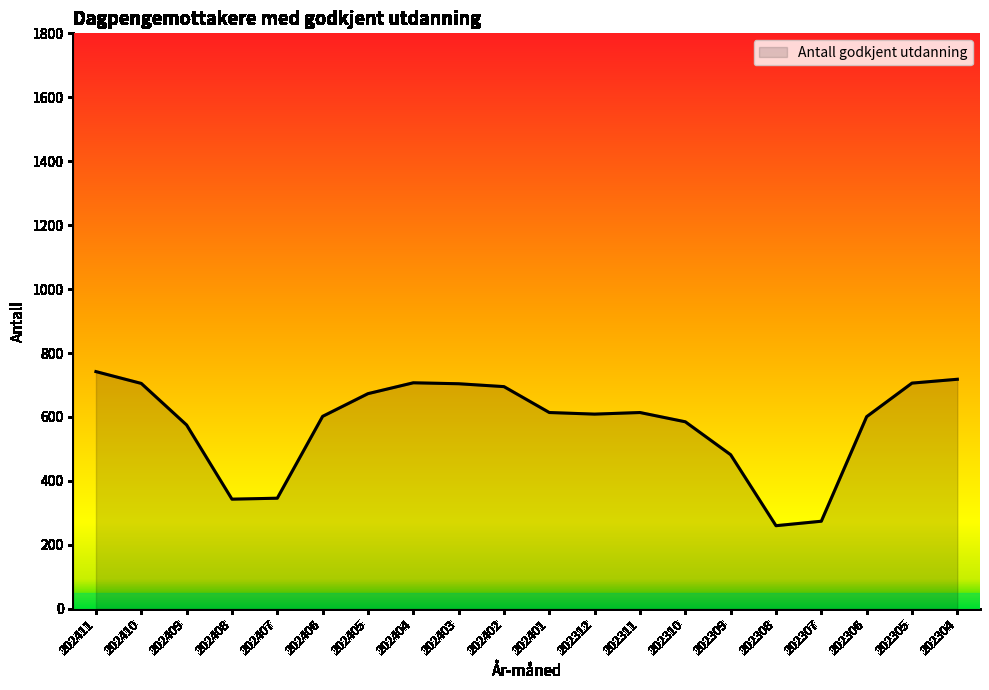

What is the difference between the maximum and second lowest values?

468